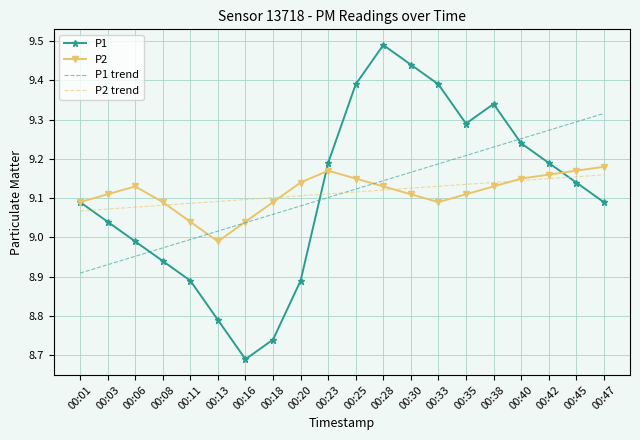

Between which two adjacent categories do P1 and P1 trend first intersect?

00:06 and 00:08